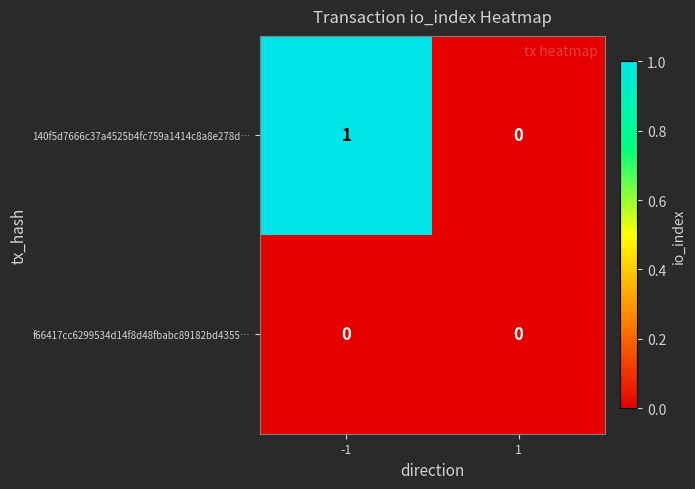

Which series has the widest spread of values?

140f5d7666c37a4525b4fc759a1414c8a8e278d…